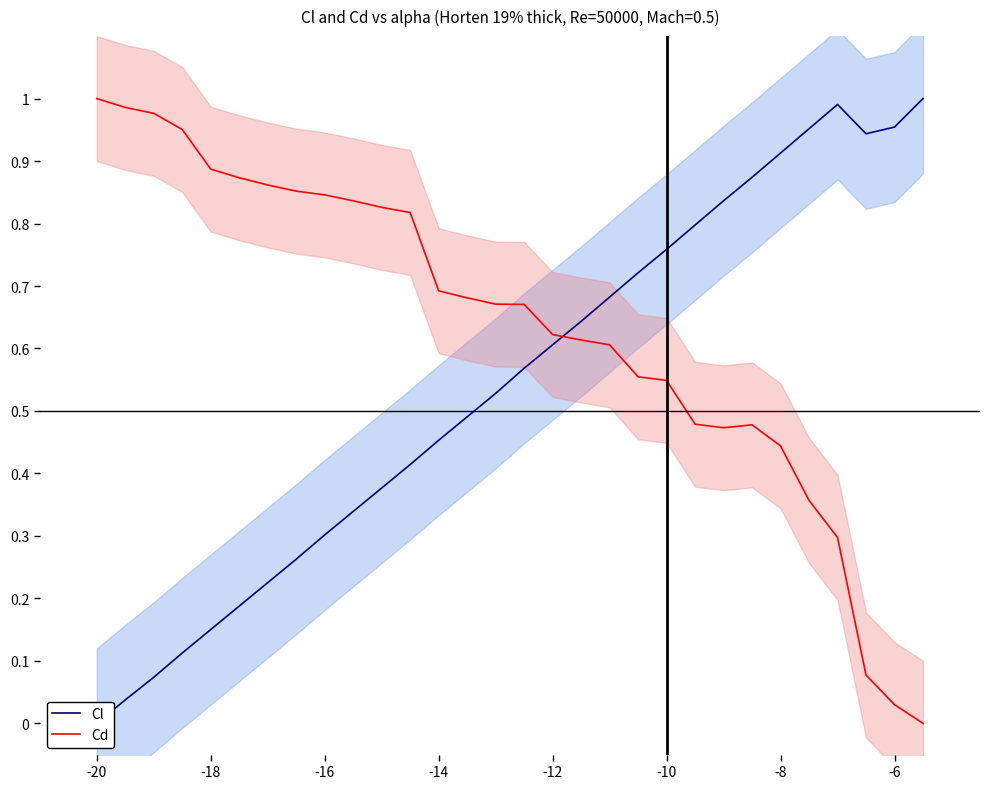

Is it true that Cl equals 0.2 at -18?

False